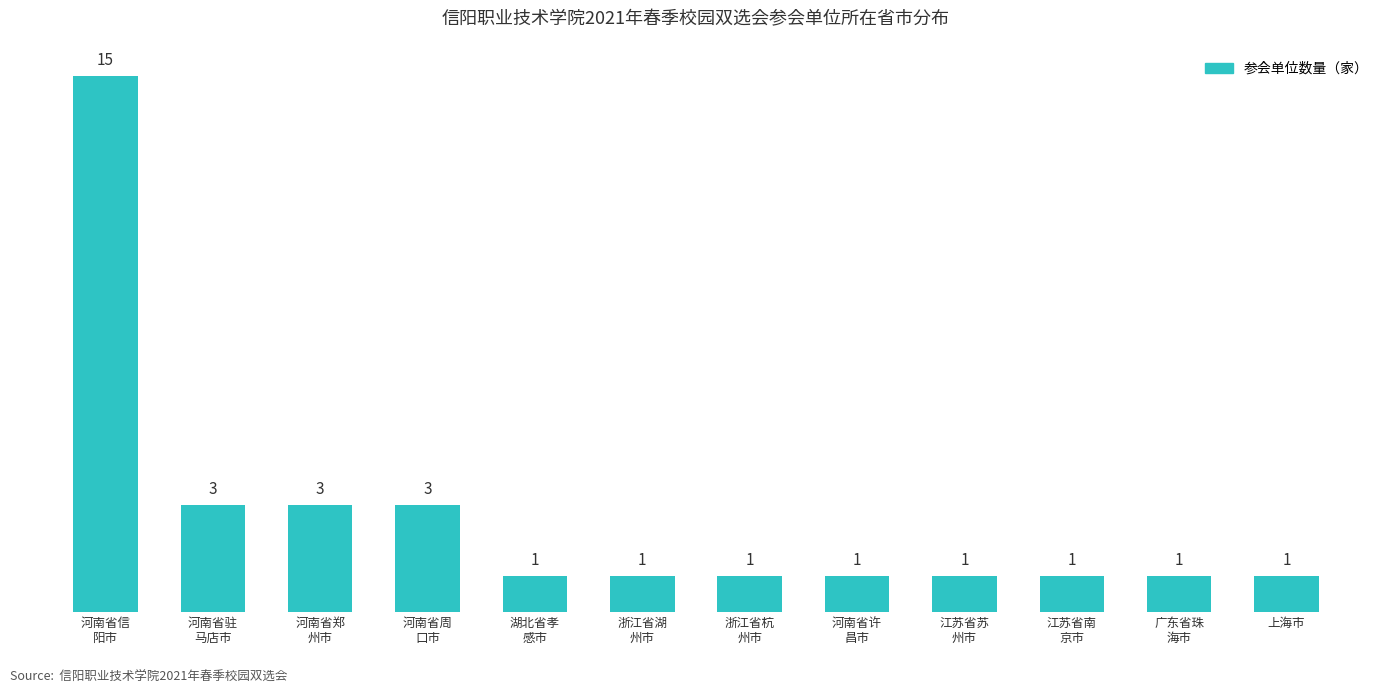

Reading left to right, extract all data points from this chart.

15	3	3	3	1	1	1	1	1	1	1	1